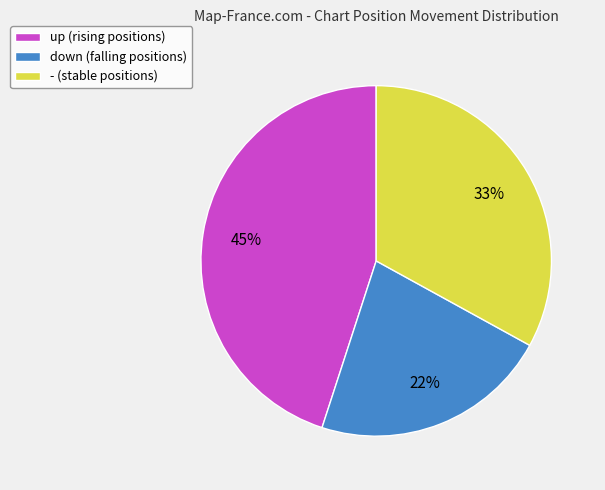

Between - and up, which is larger?

up